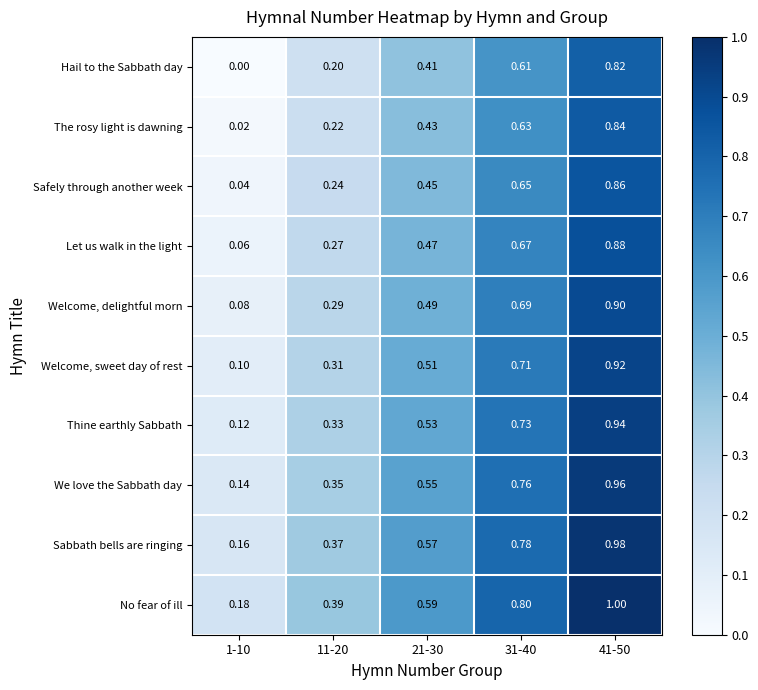

Which series has the largest total across all categories?

No fear of ill